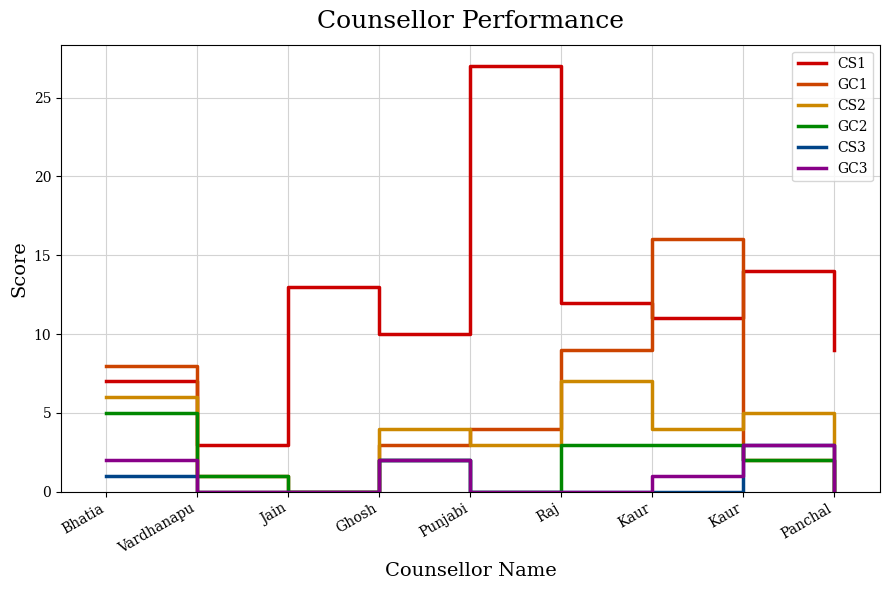

Between Bhatia and Kaur, which series saw the biggest shift?

CS1